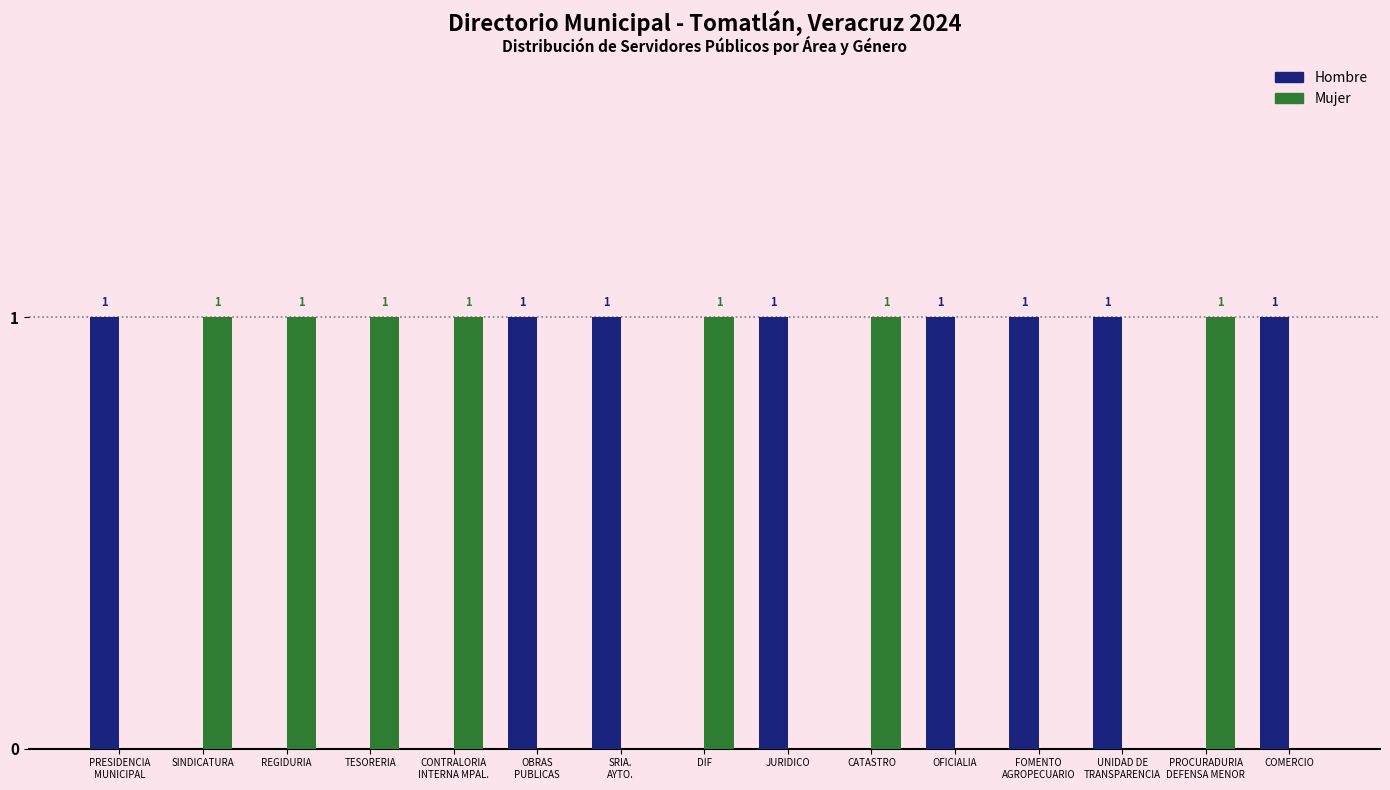

What is the sum of the Mujer values at DIF and SRIA.
AYTO.?

1